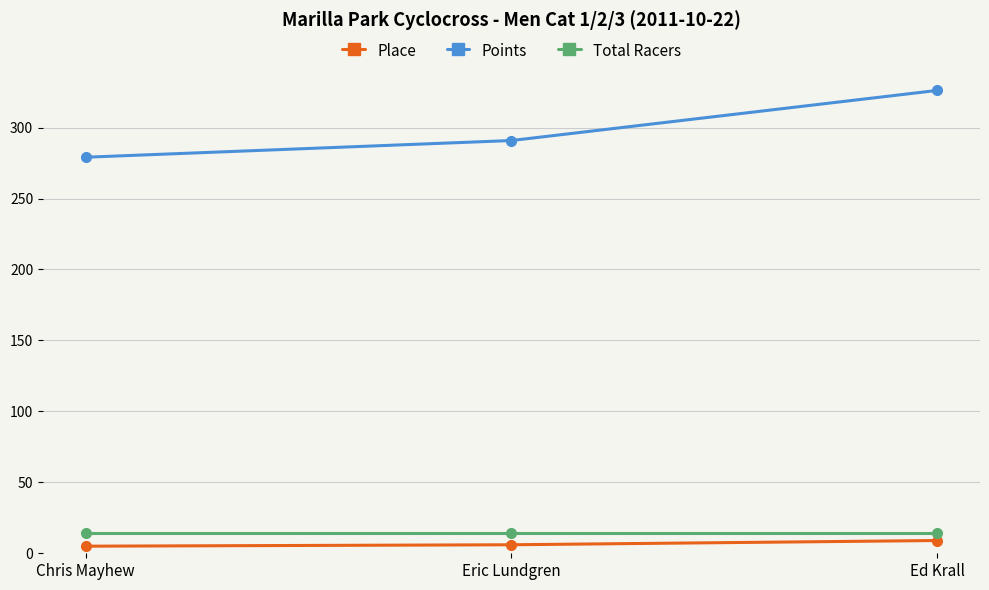

What is the label of the 2nd point from the left?

Eric Lundgren